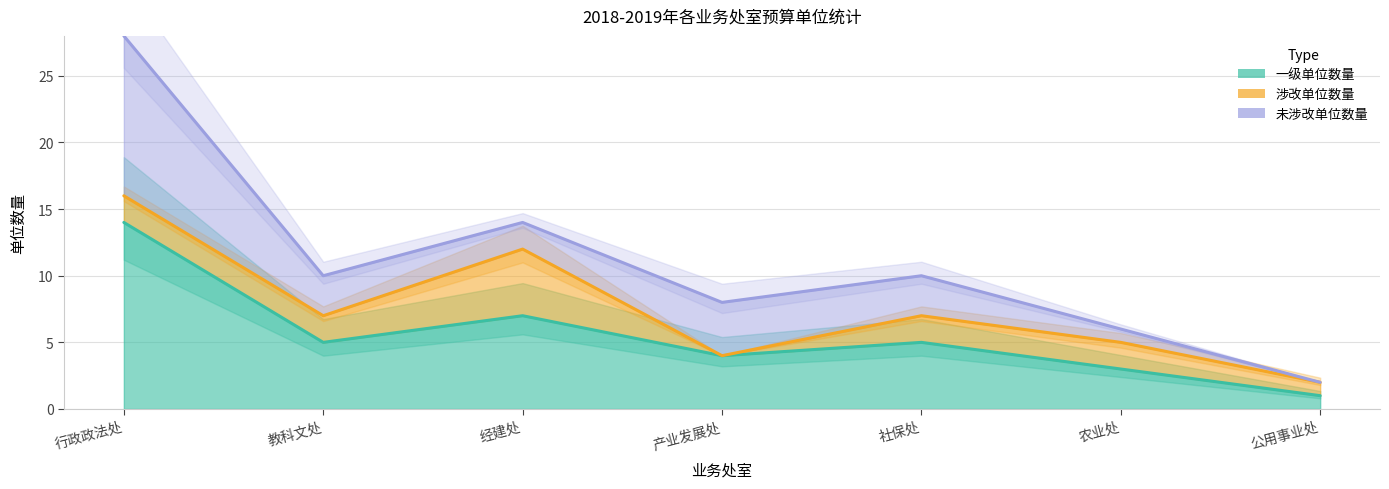

Which series changed the most between 经建处 and 社保处?

涉改单位数量